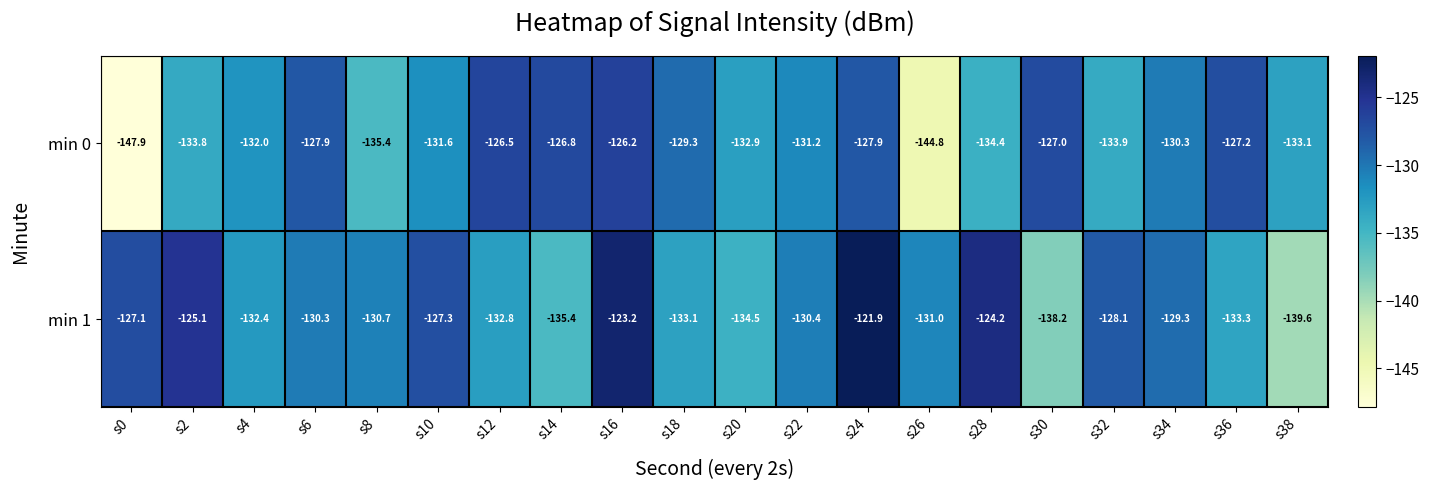

Rank the series by their average value, from lowest to highest.

min 0, min 1